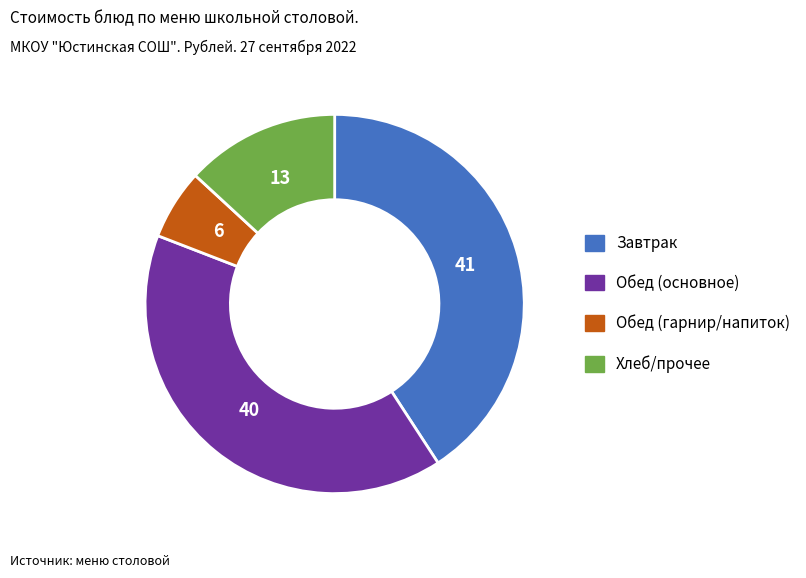

Does any single category account for the majority?

No